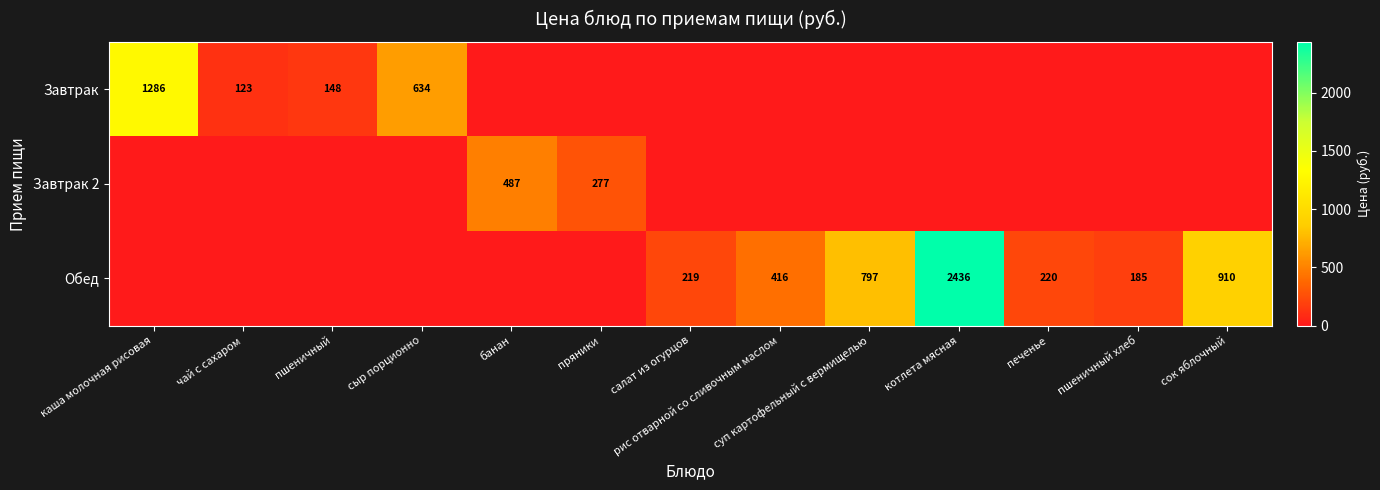

The Завтрак series shows 287 at сыр порционно. True or false?

False